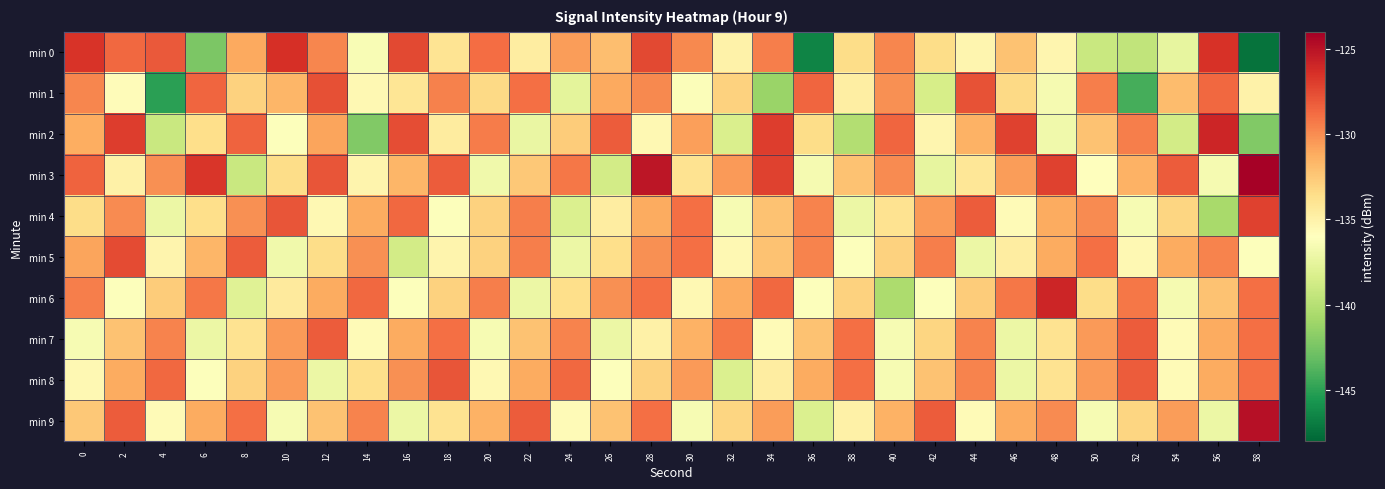

Which has a higher value, 16 or 18?

16